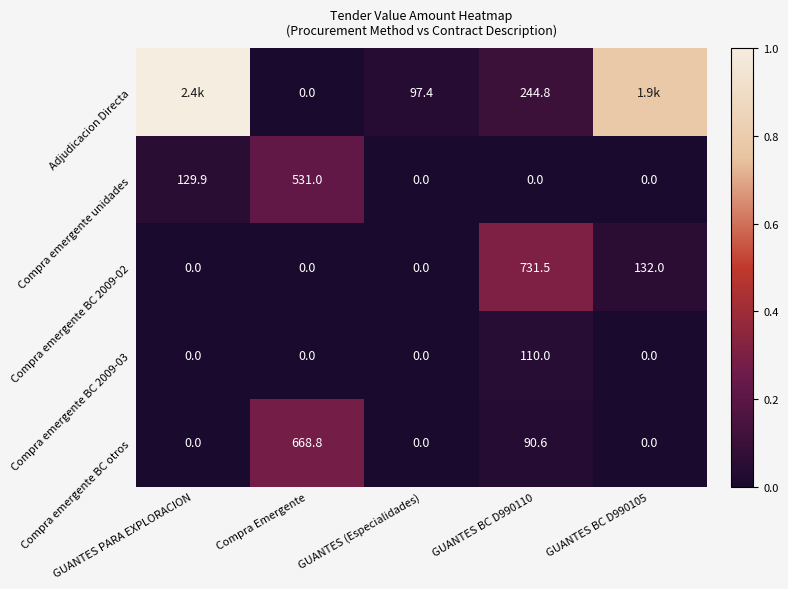

How many values in Compra emergente BC otros are above zero?

2